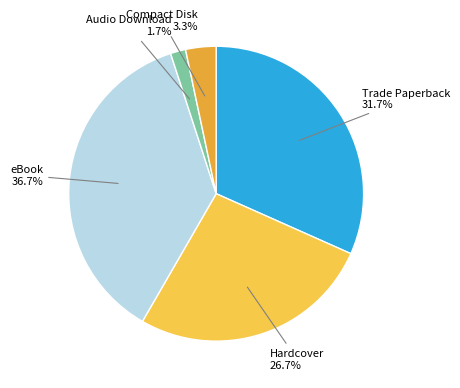

Rank the categories by value from lowest to highest.

Audio Download, Compact Disk, Hardcover, Trade Paperback, eBook